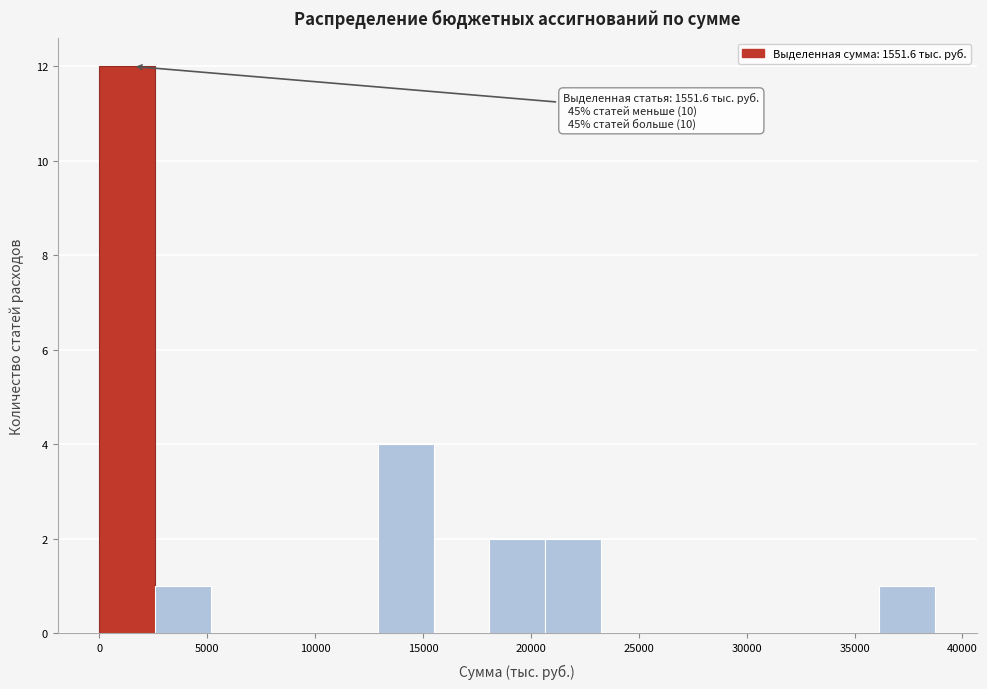

Over which range of the x-axis is the bar tallest?

0 to 2500